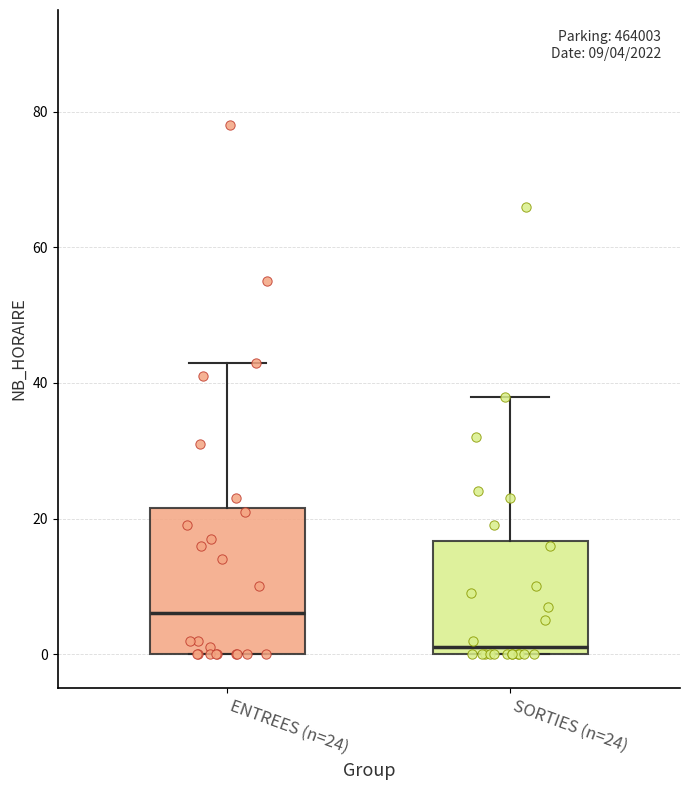

Which box is the tallest, from its lower edge to its upper edge?

ENTREES (n=24)